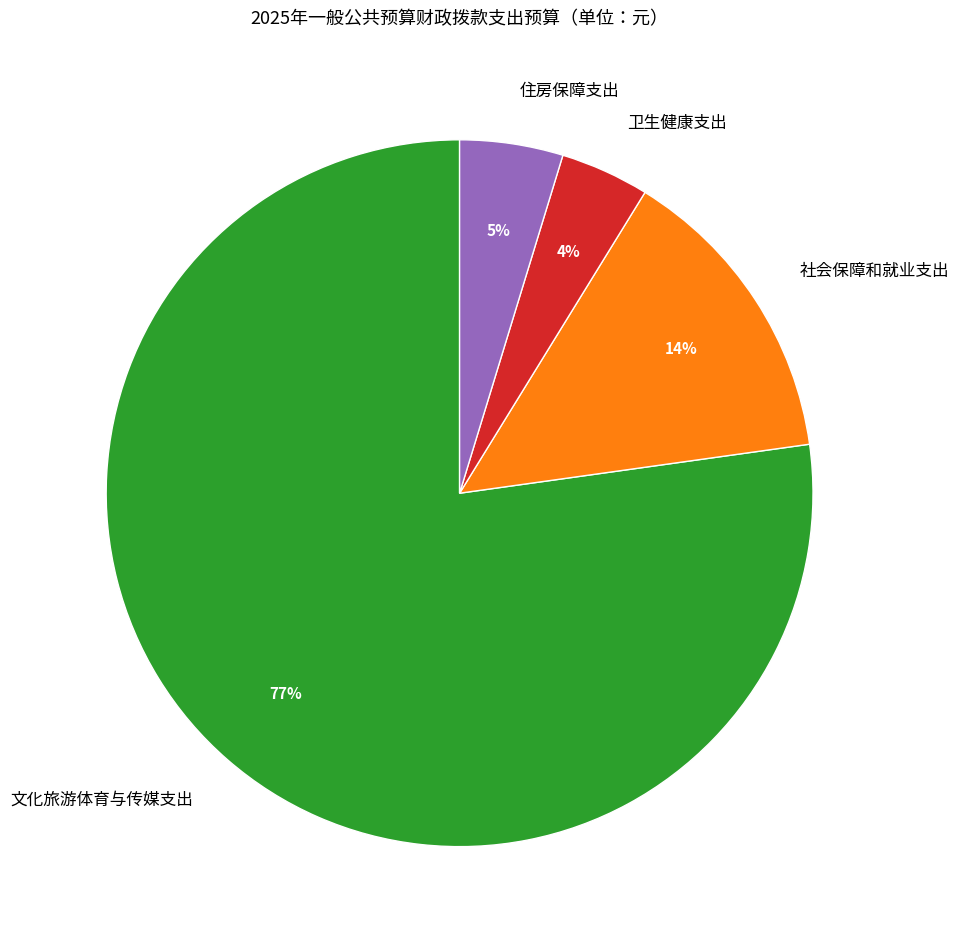

Count the number of slices in the pie.

4